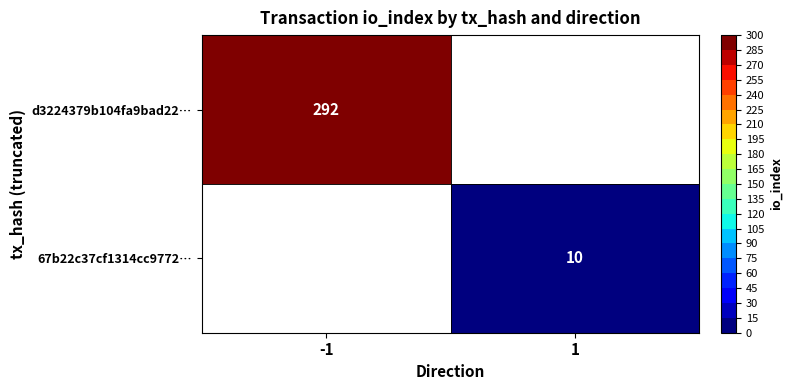

Is the value of d3224379b104fa9bad22… at -1 greater than the value of 67b22c37cf1314cc9772… at 1?

Yes